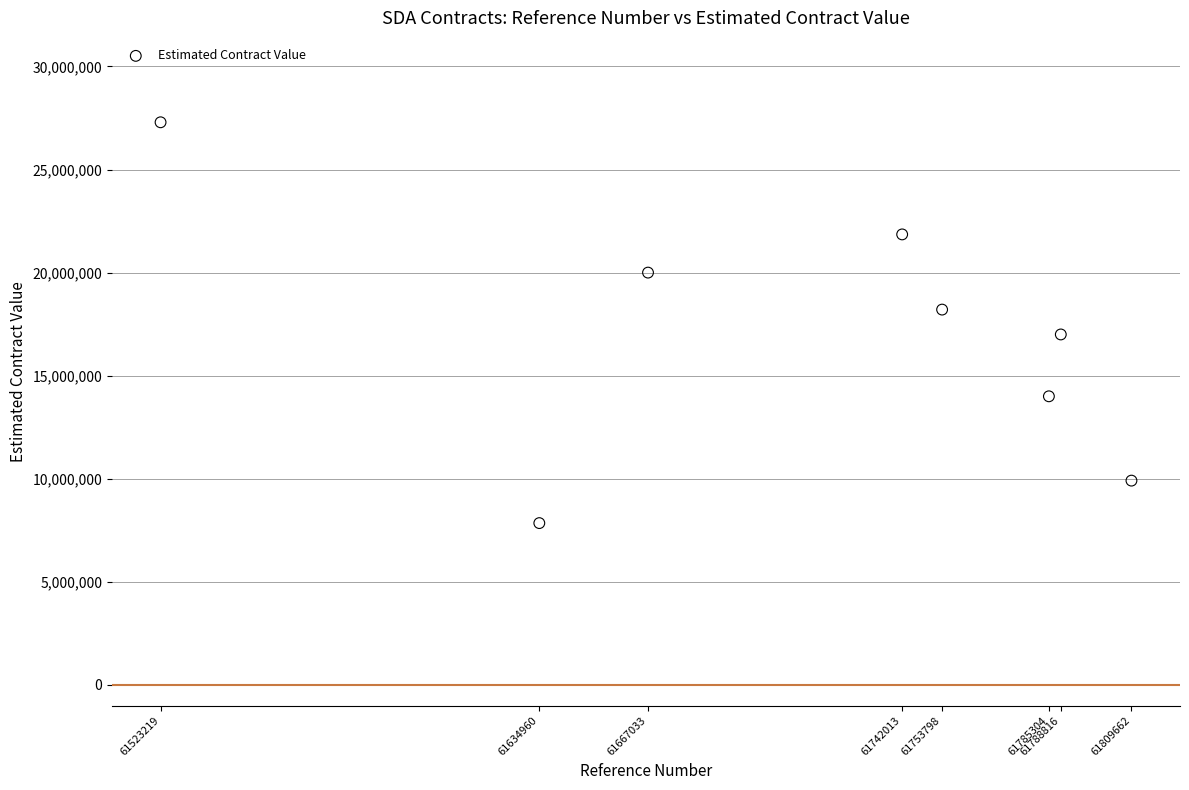

What is the average Y value?

17013806